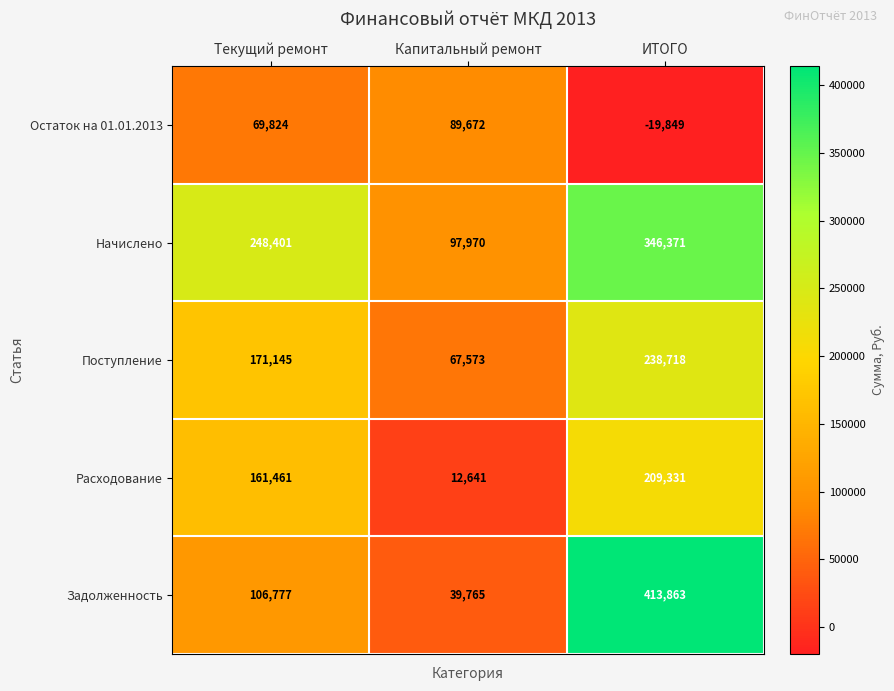

Which series has the widest spread of values?

Задолженность